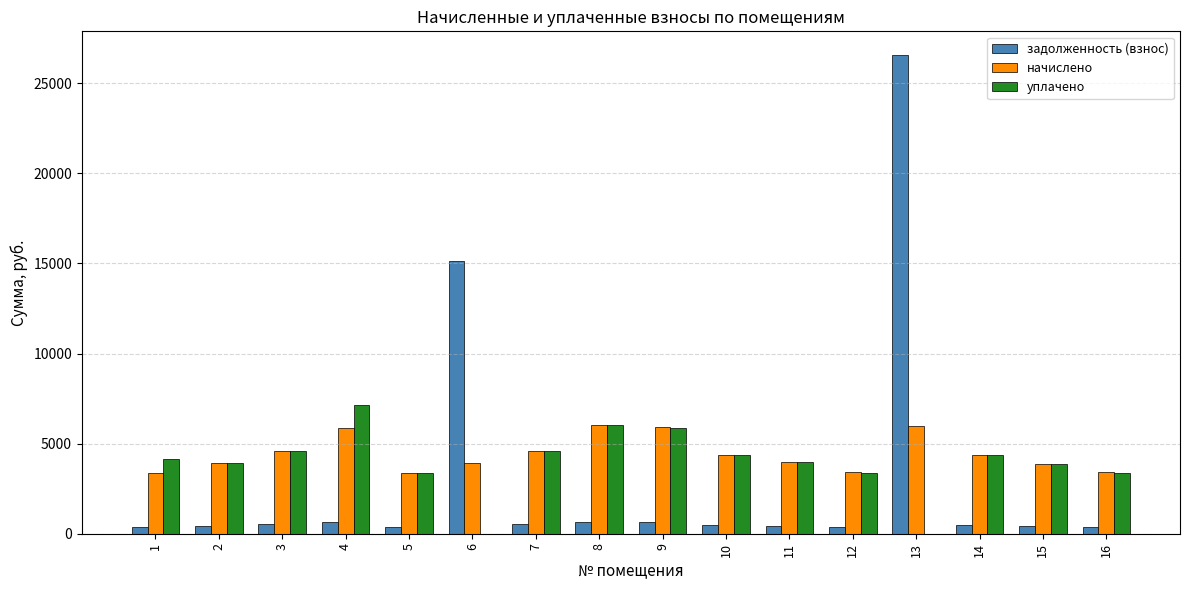

What is the sum of all задолженность (взнос) values?

48504.5